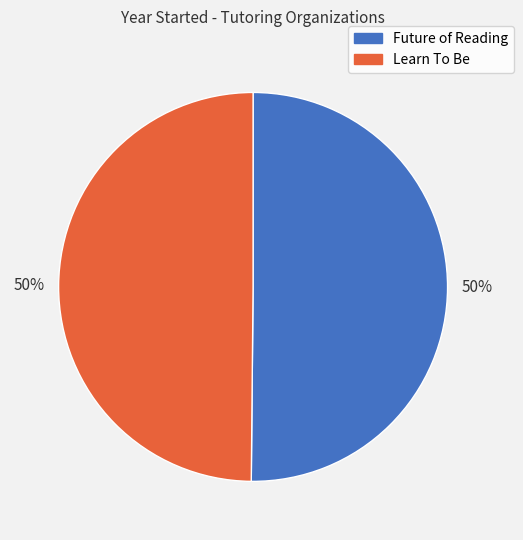

To the nearest percent, what is the average slice percentage?

50%